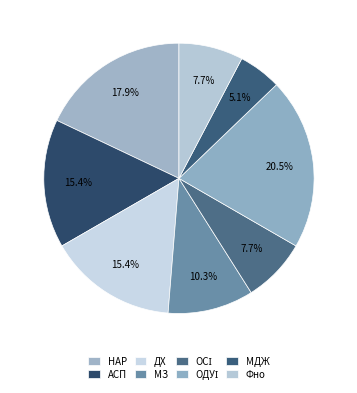

True or false: АСП accounts for 25% of the total.

False